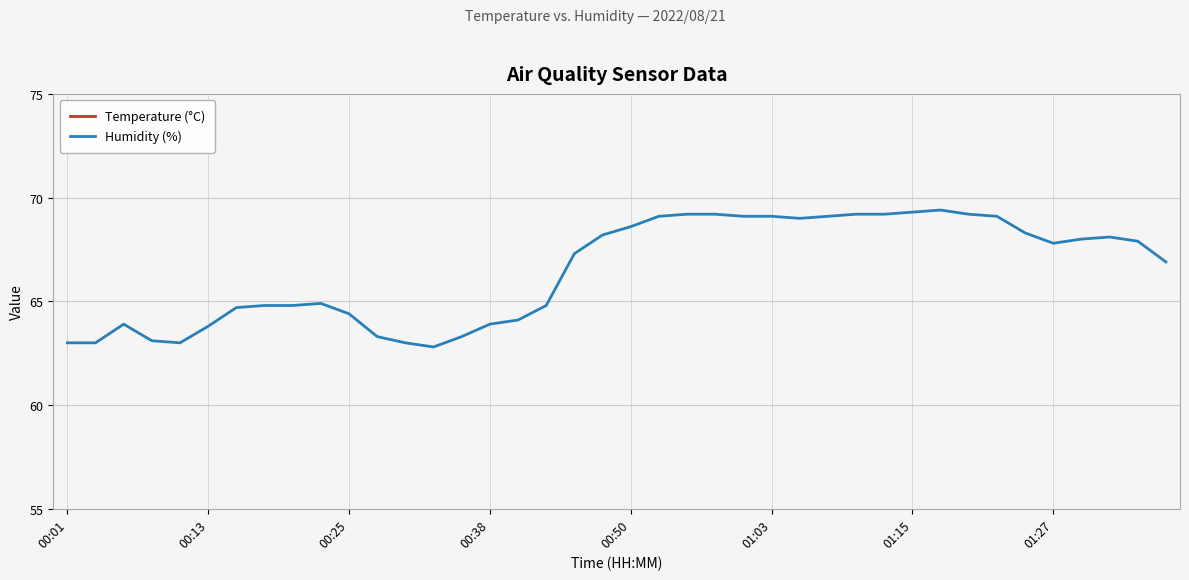

What is the greatest value displayed?

69.4